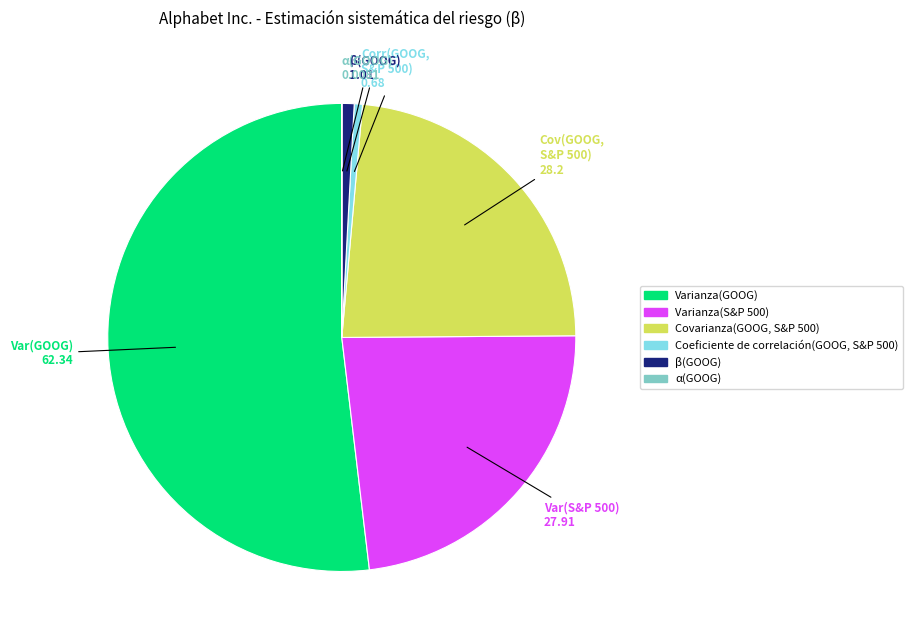

Which has a higher value, Coeficiente de correlación(GOOG, S&P 500) or Varianza(S&P 500)?

Varianza(S&P 500)